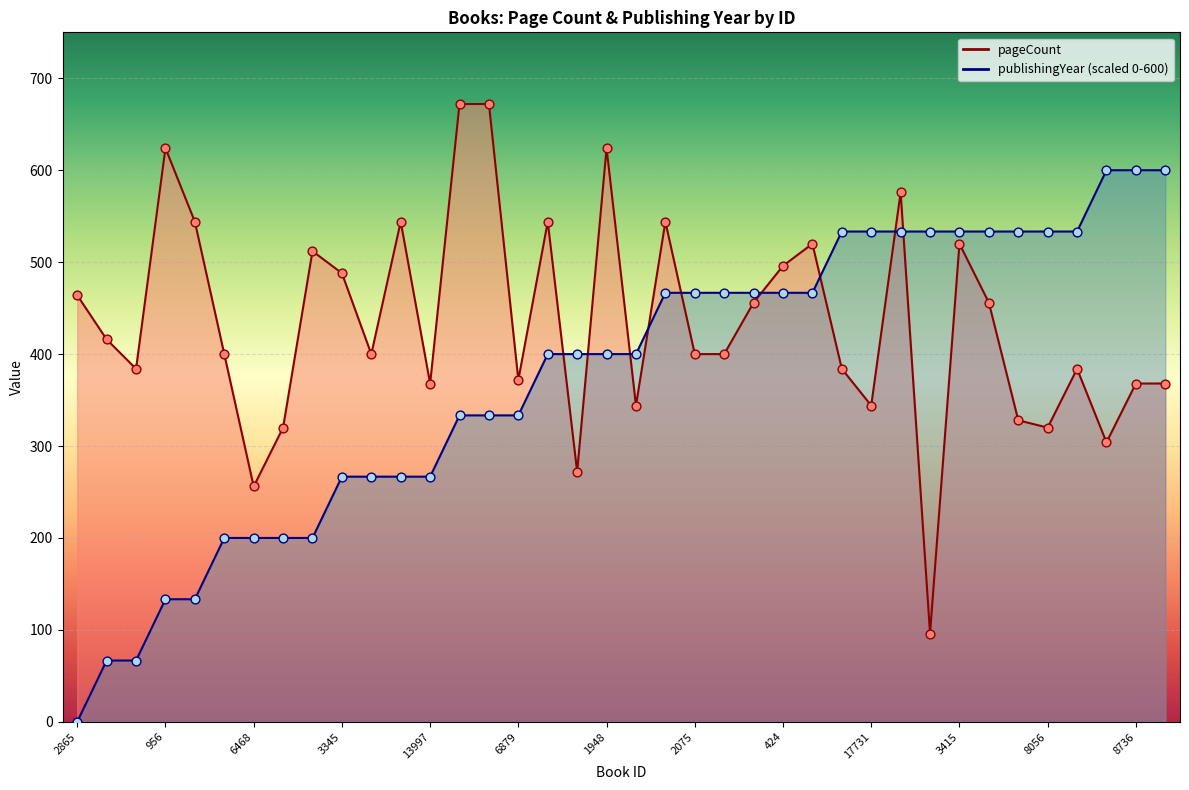

Which series reaches the minimum Y coordinate?

publishingYear